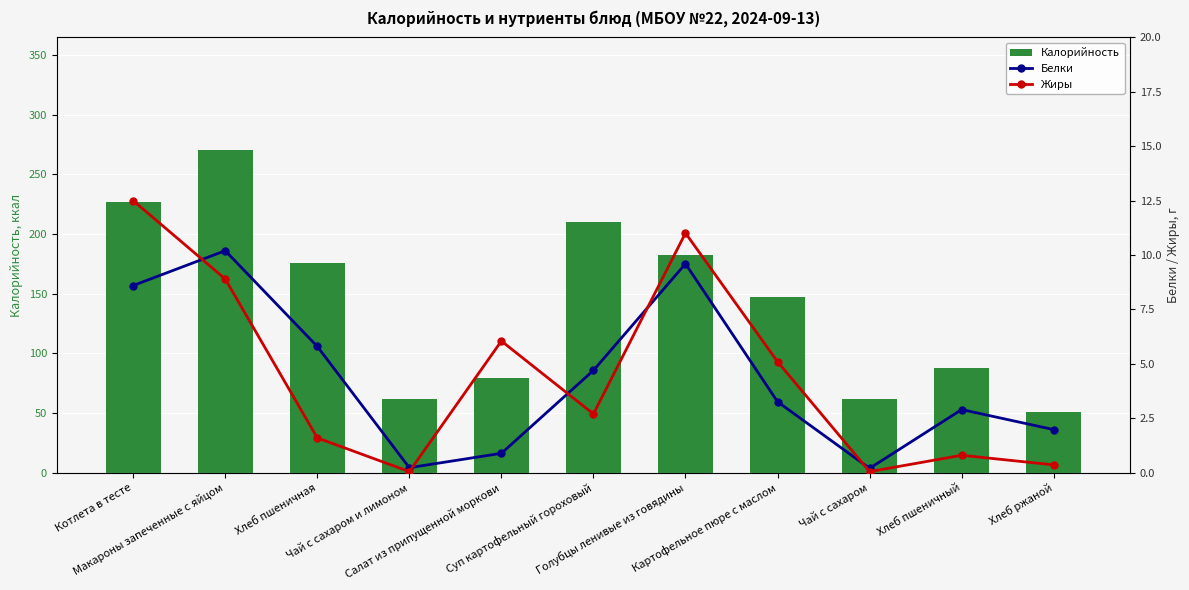

Rank the series by their maximum value, from highest to lowest.

Калорийность, Жиры, Белки